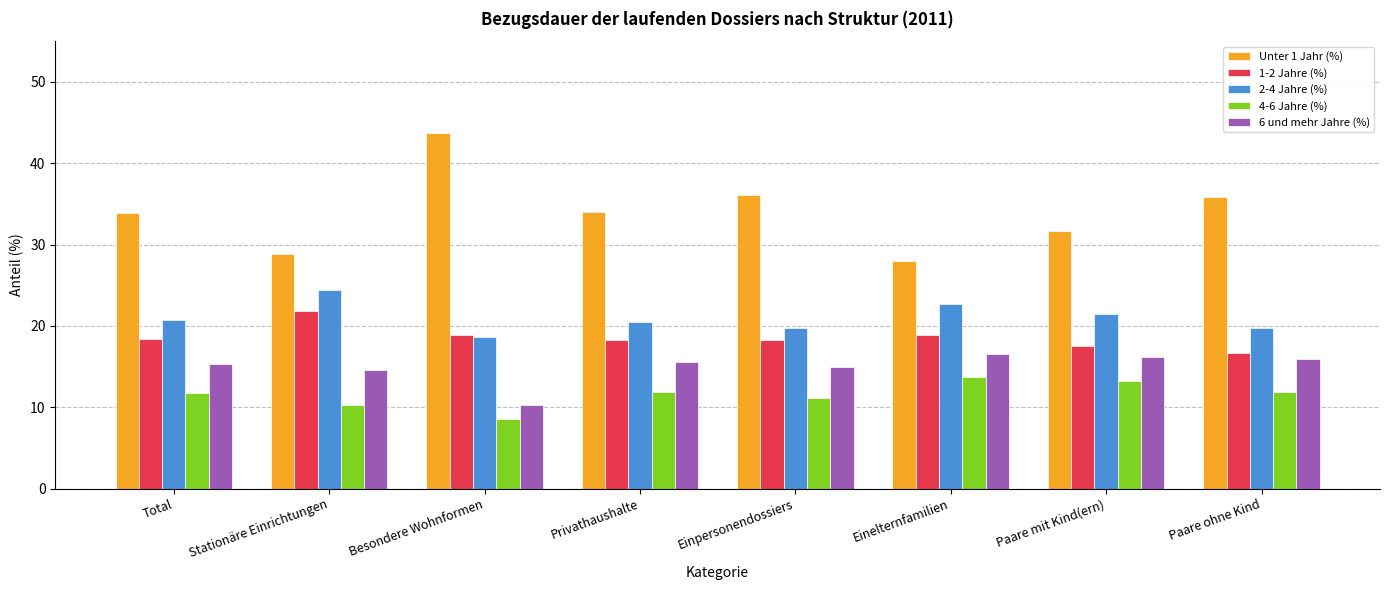

Read the 4-6 Jahre (%) value at Besondere Wohnformen.

8.5